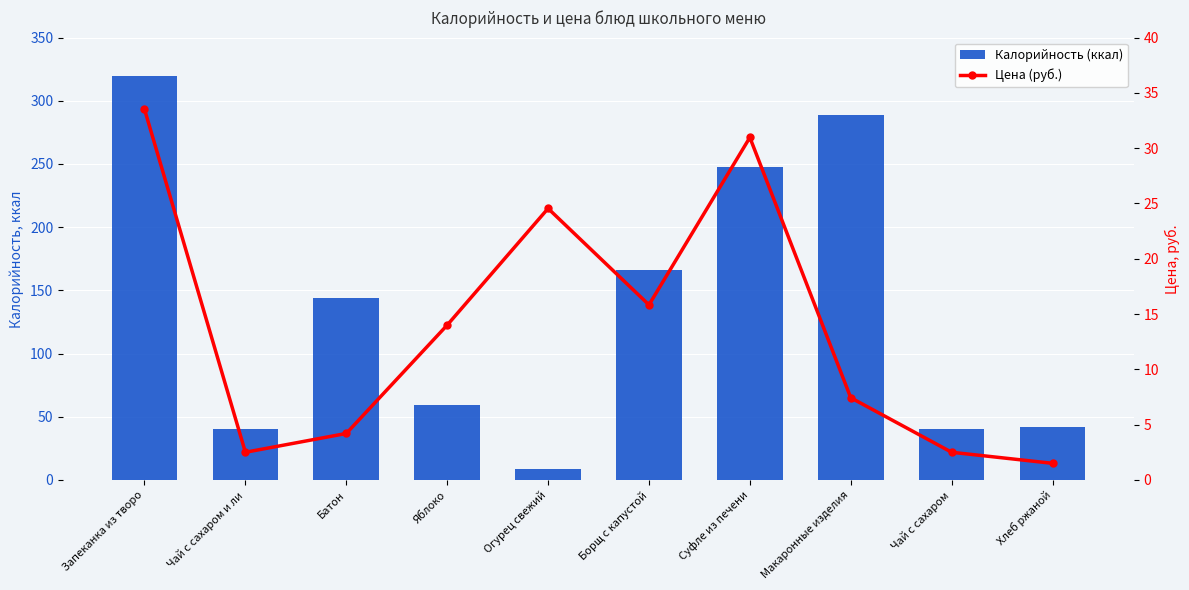

Which series has the largest total across all categories?

Калорийность (ккал)